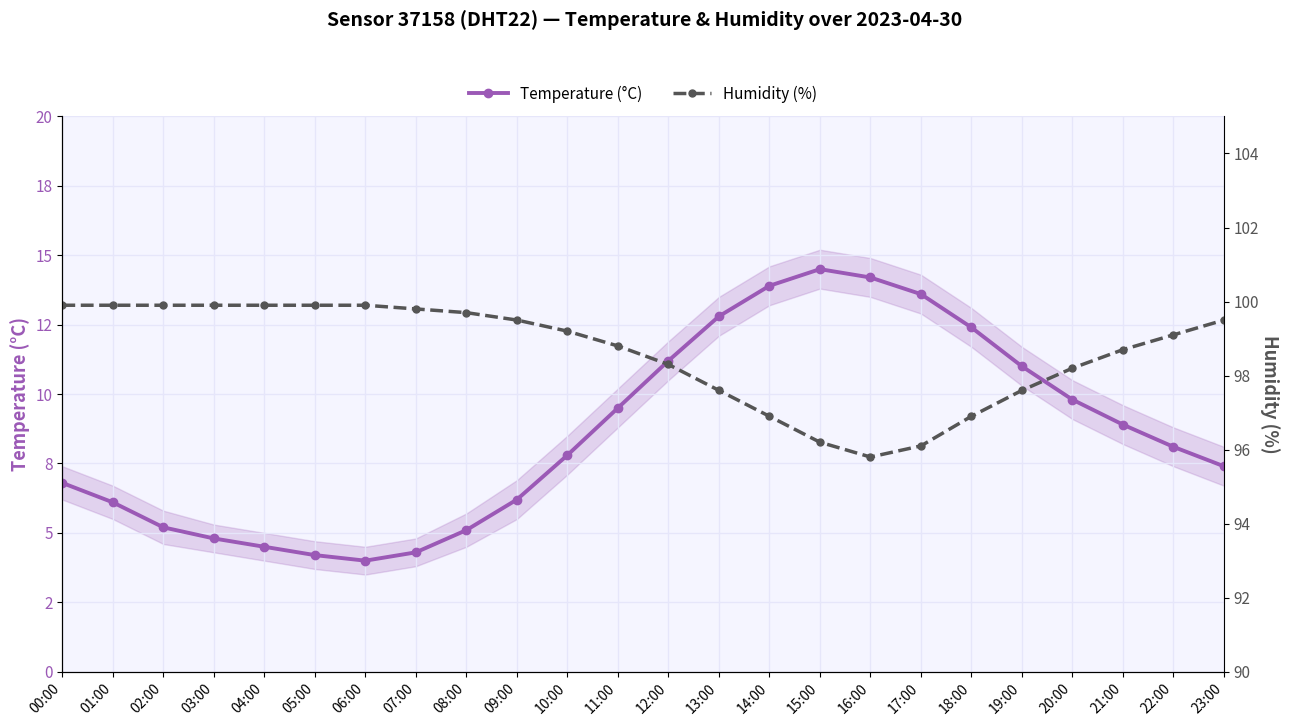

True or false: Humidity (%) and Temperature (°C) cross at least once.

False